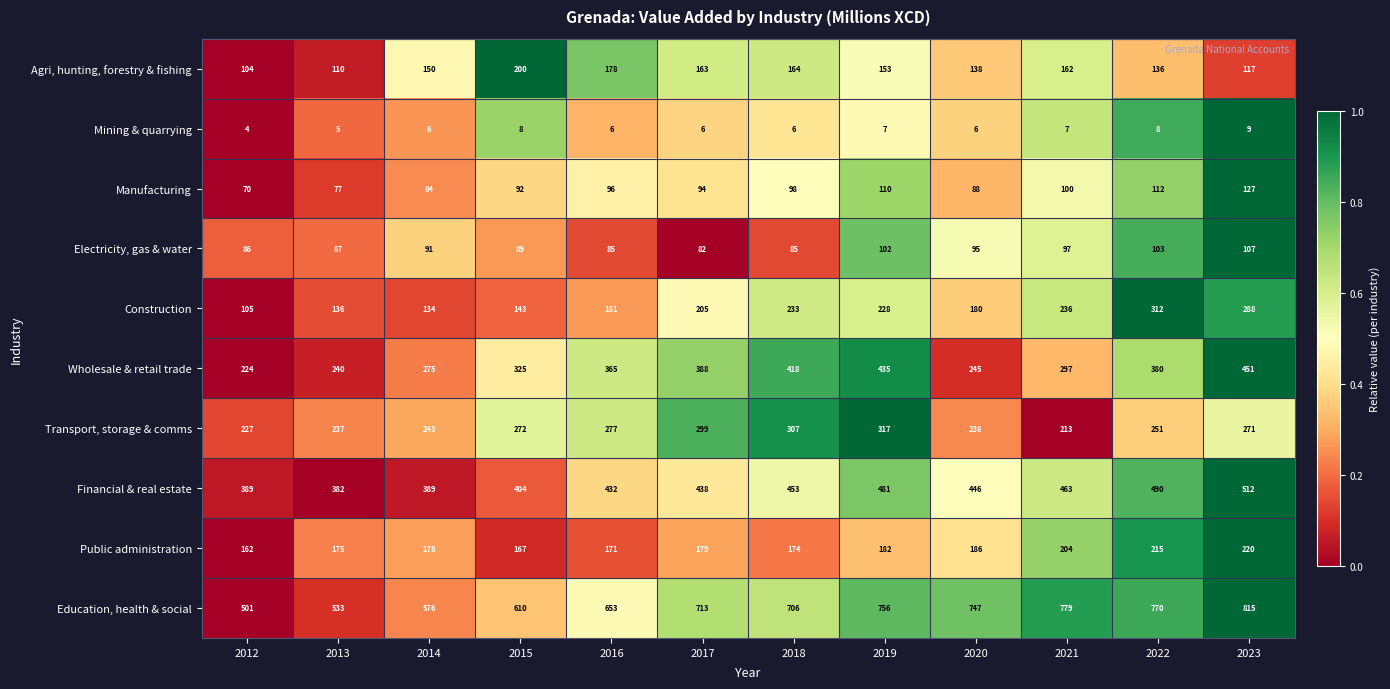

What is the difference between the Manufacturing values at 2019 and 2014?

26